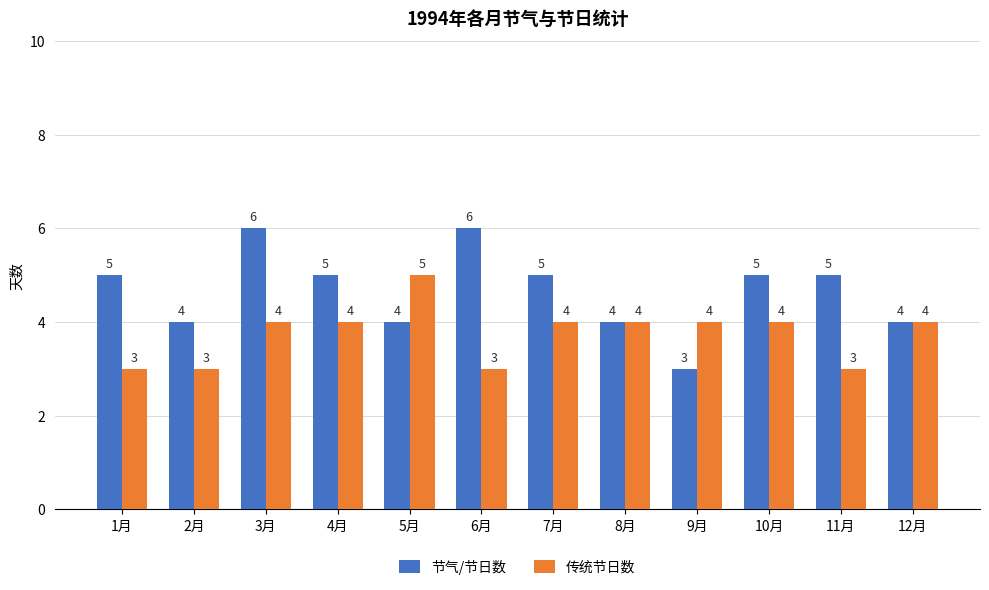

Reading right to left, what are all the values shown in this chart?

节气/节日数: 4	5	5	3	4	5	6	4	5	6	4	5
传统节日数: 4	3	4	4	4	4	3	5	4	4	3	3